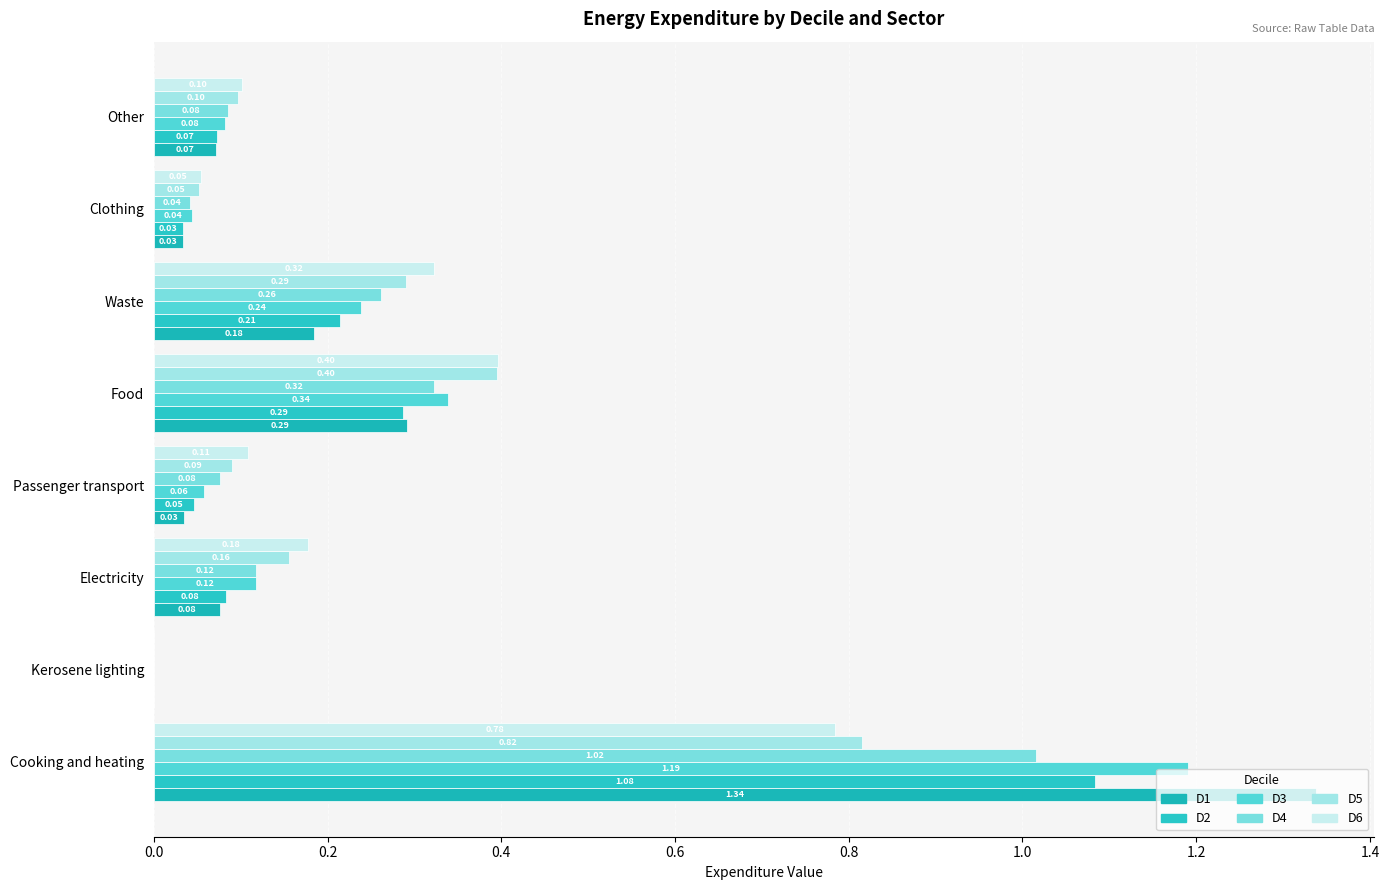

At which label is D6 closest to 0?

Kerosene lighting